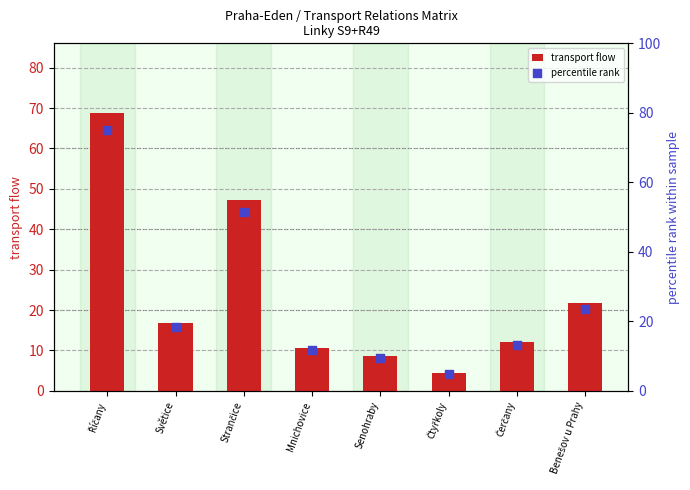

What is the total value across all series at Říčany?

143.8